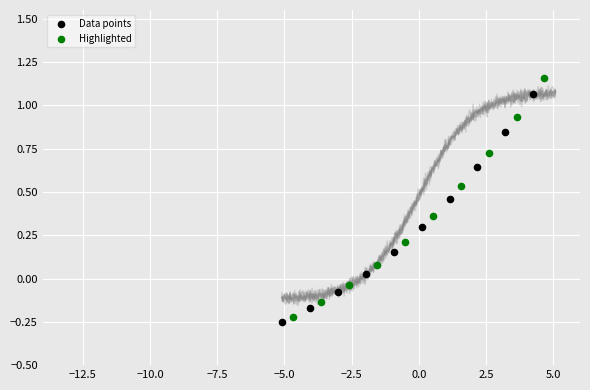

Which series has the widest spread of Y values?

Highlighted